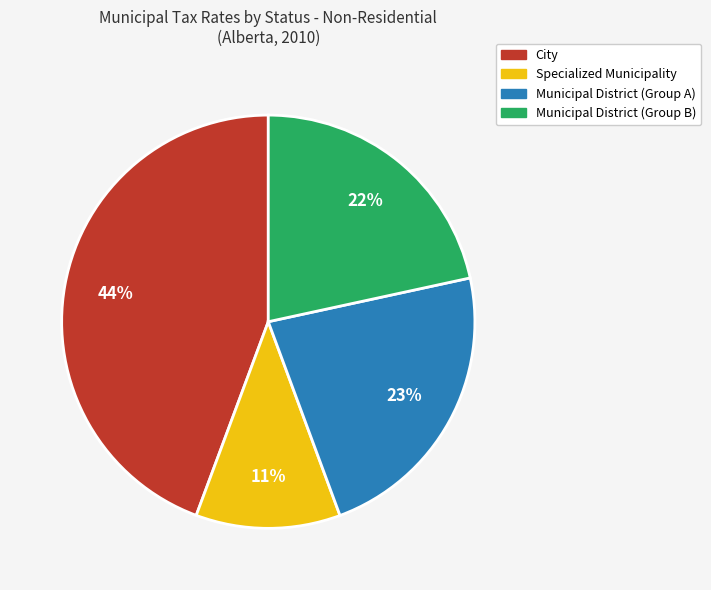

To the nearest percent, what is the average slice percentage?

25%